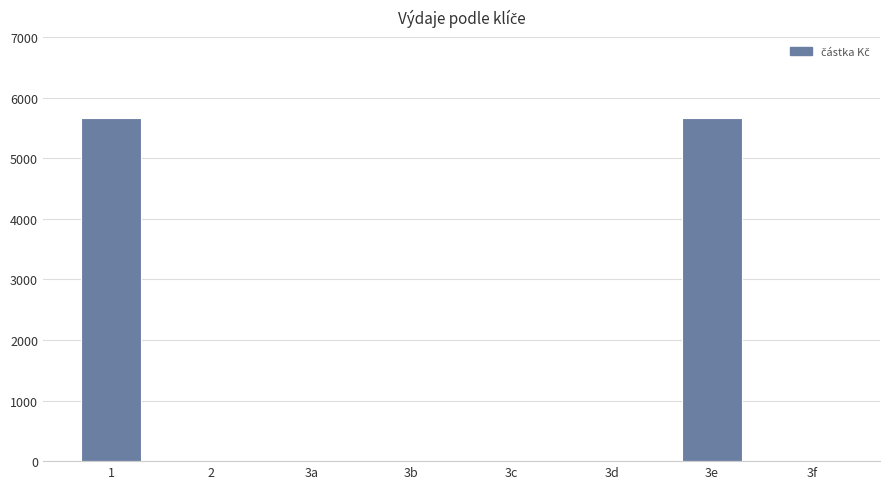

Between 1 and 3f, which is larger?

1